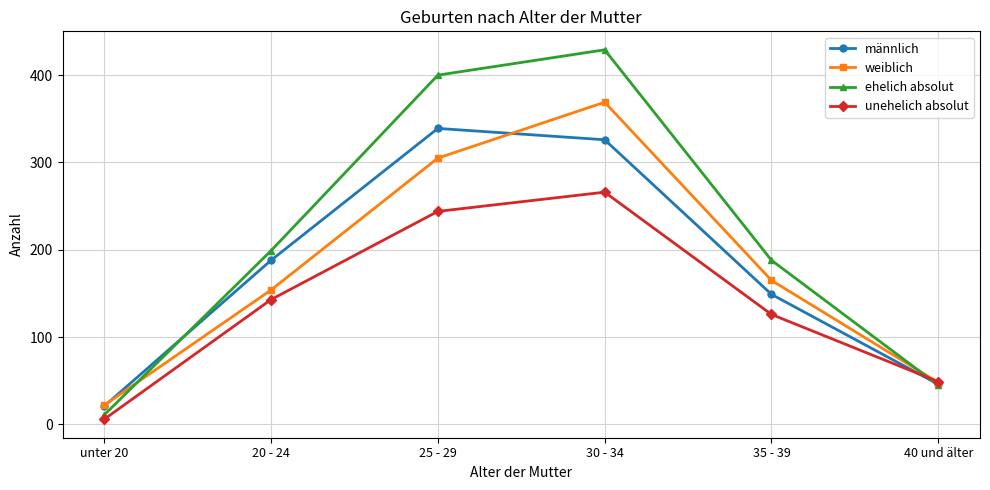

Does the chart display data point markers on the line(s)?

Yes